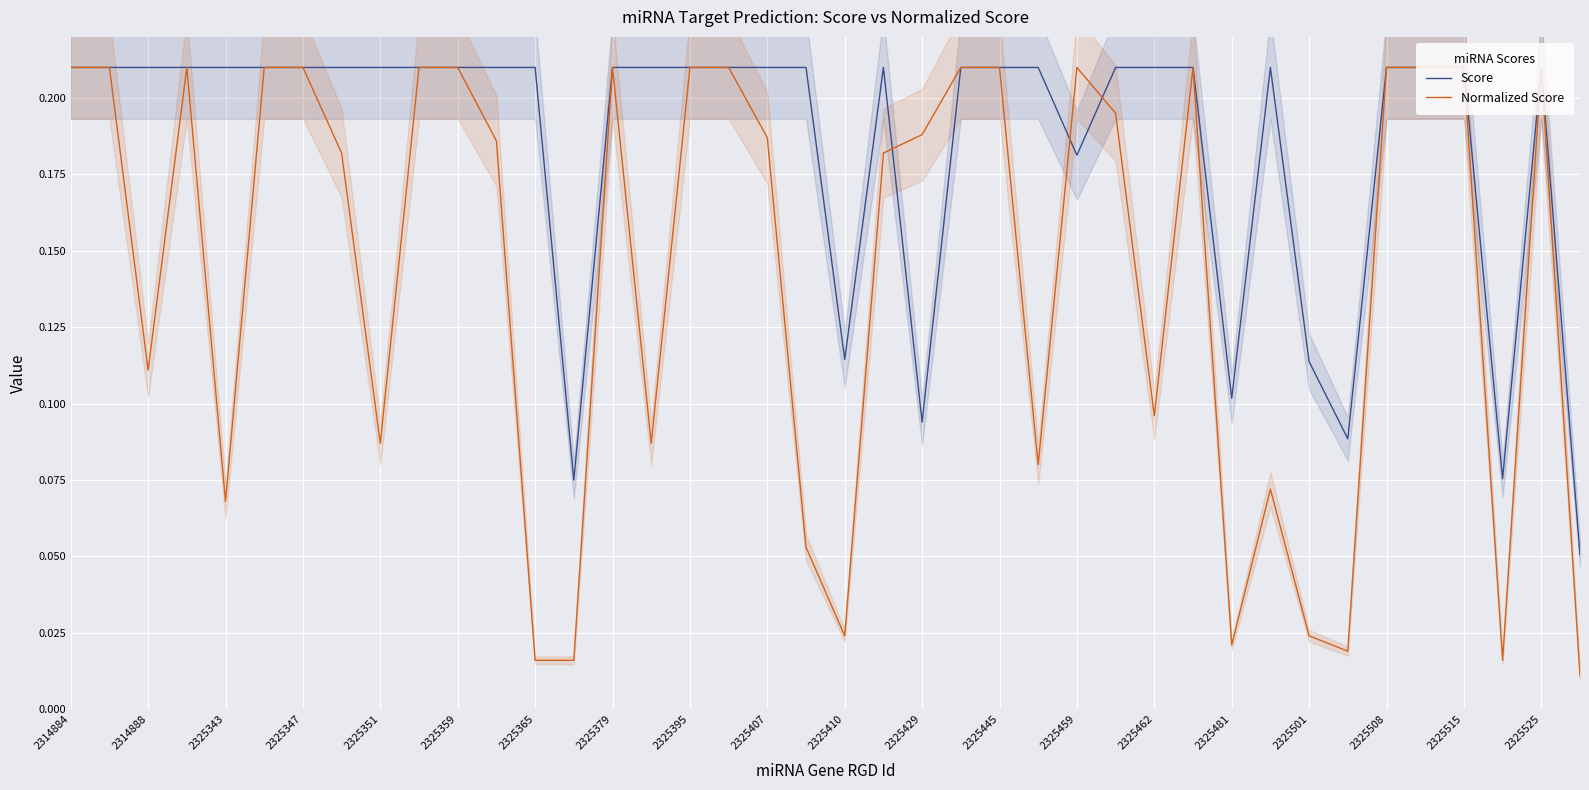

True or false: Score has a value of 0.1 at 2325525.

False